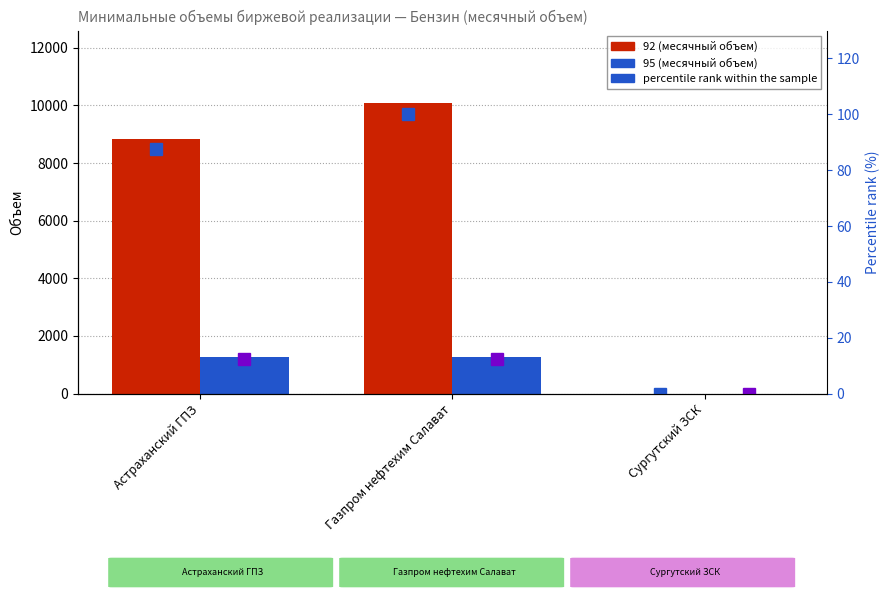

True or false: 95 (месячный объем) has a value of 2030.3 at Астраханский ГПЗ.

False